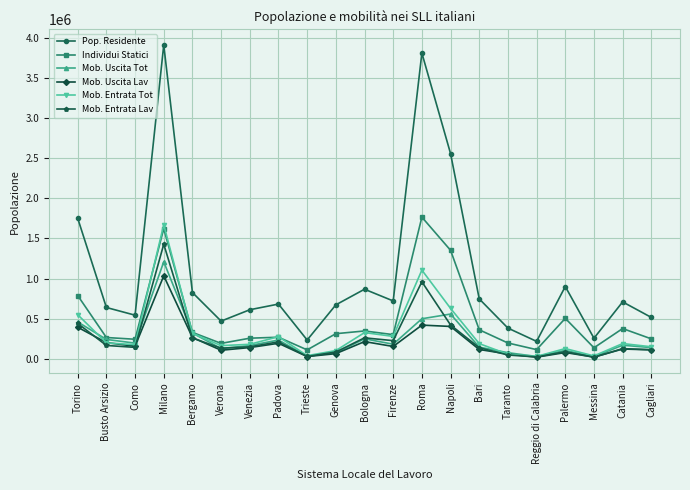

True or false: Mob. Entrata Lav and Pop. Residente cross at least once.

False